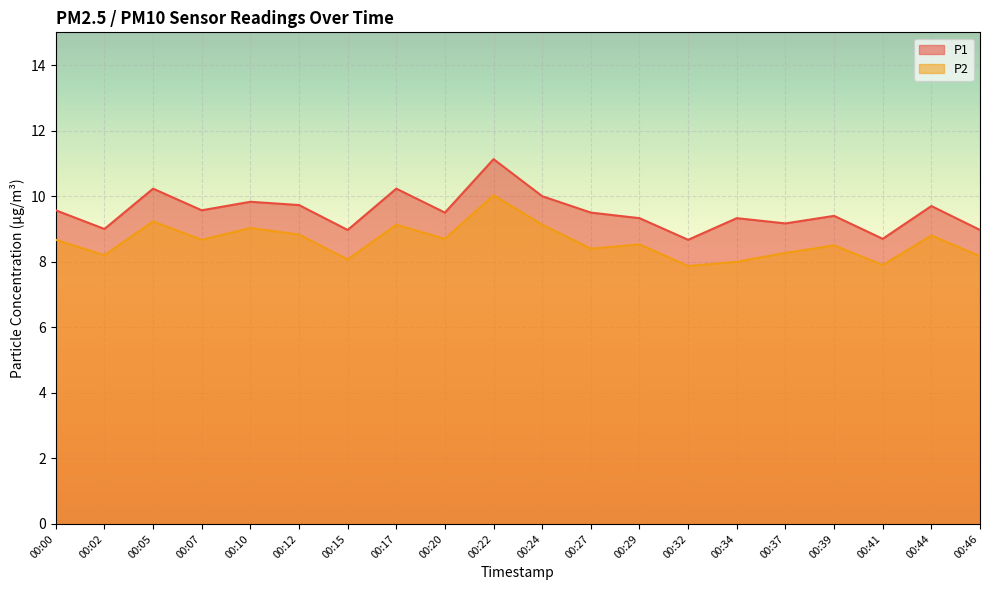

How many values in the P2 series exceed 8?

17